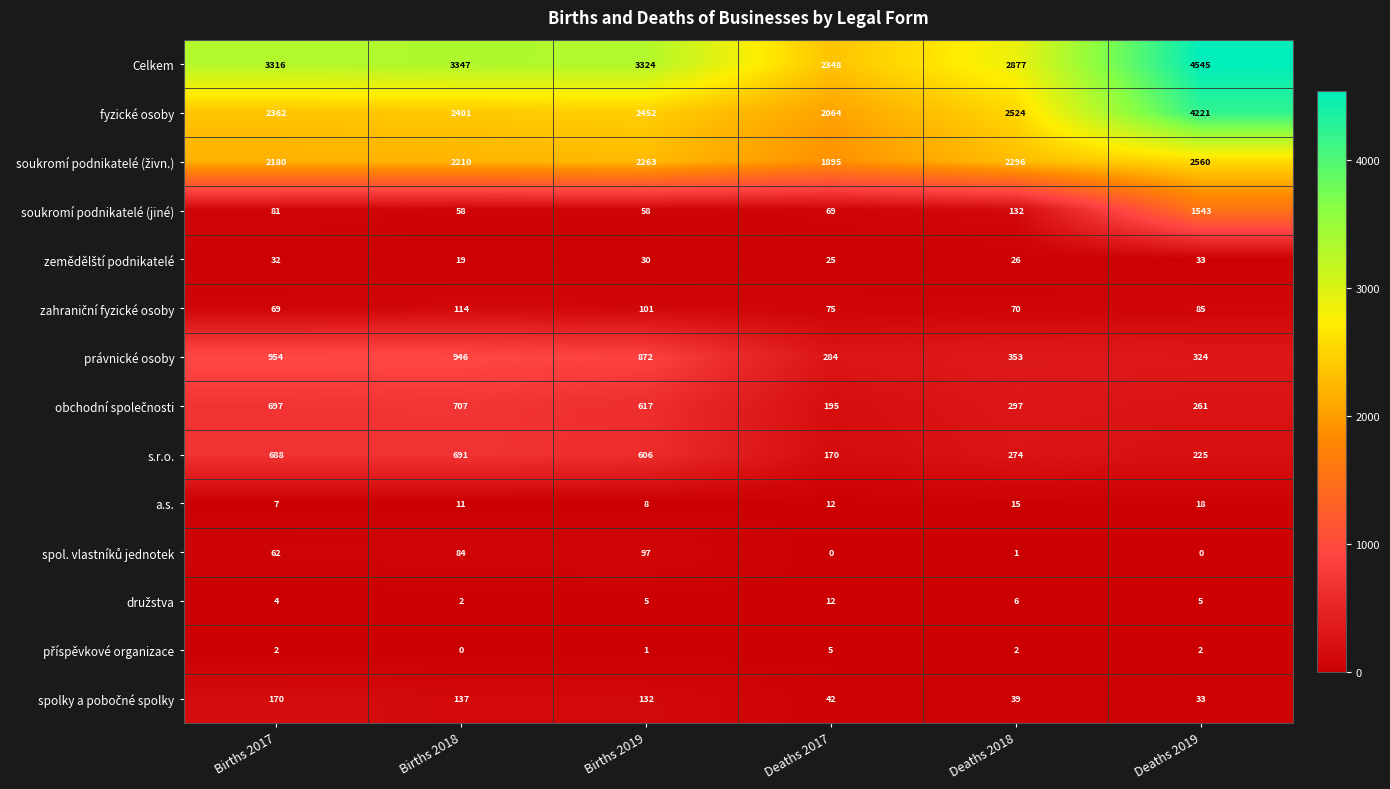

What is the greatest value displayed?

4545